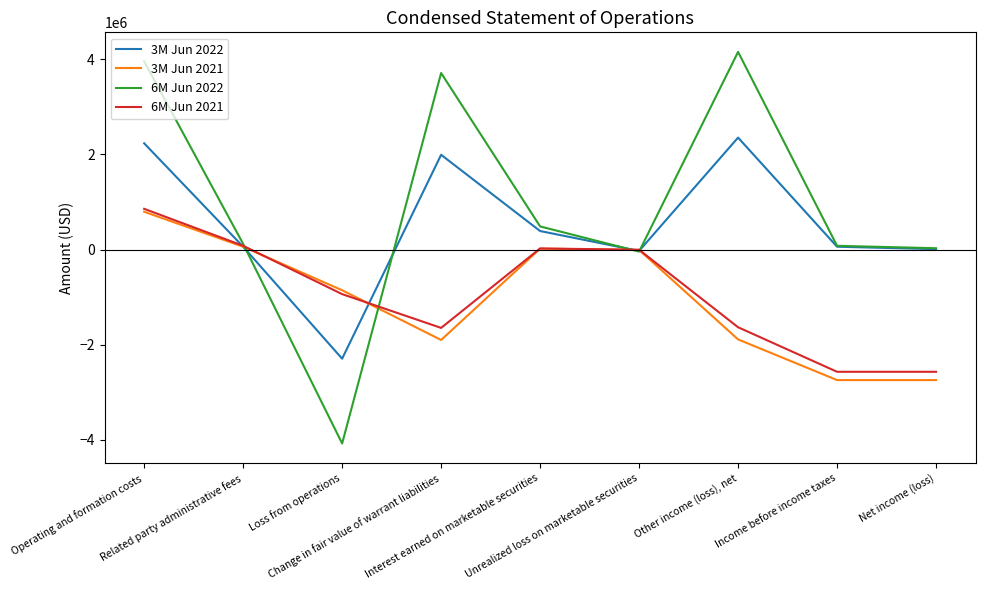

In 6M Jun 2022, how many points are lower than both neighbors (excluding endpoints)?

2